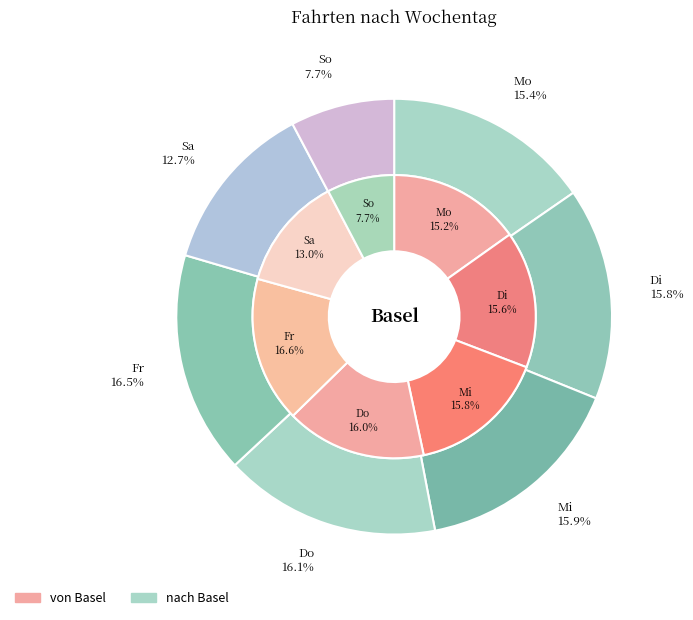

Combined, do Sa and So account for over 50%?

No